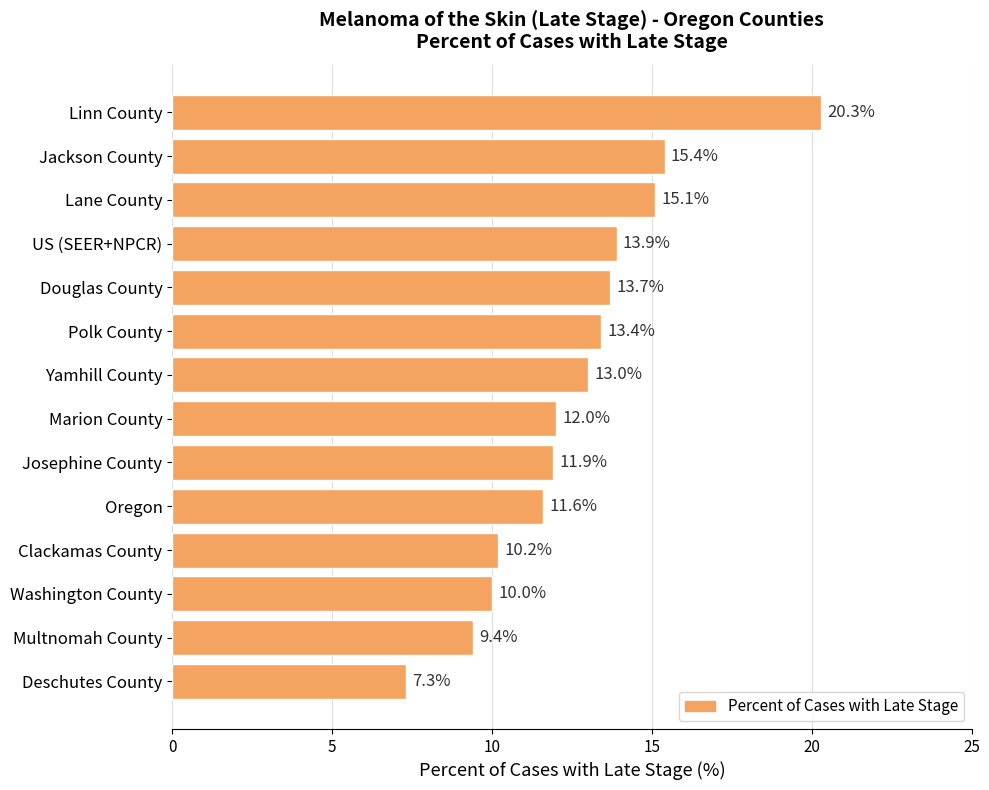

What is the smallest value displayed?

7.3